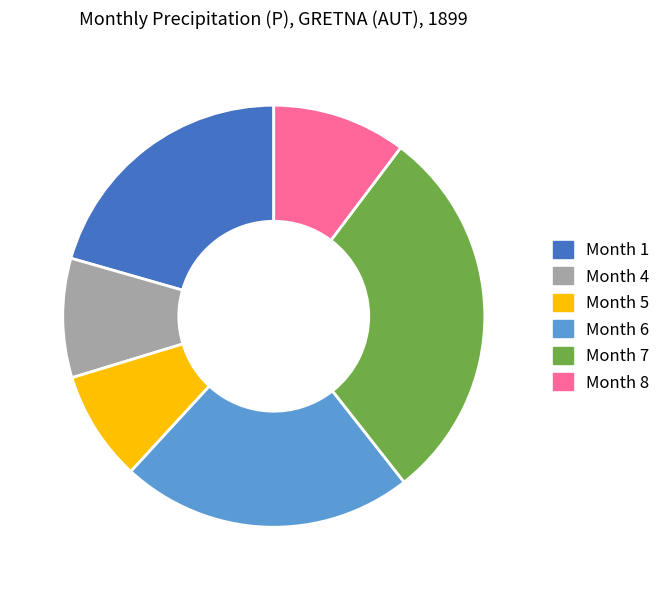

Is there a majority slice in this chart?

No